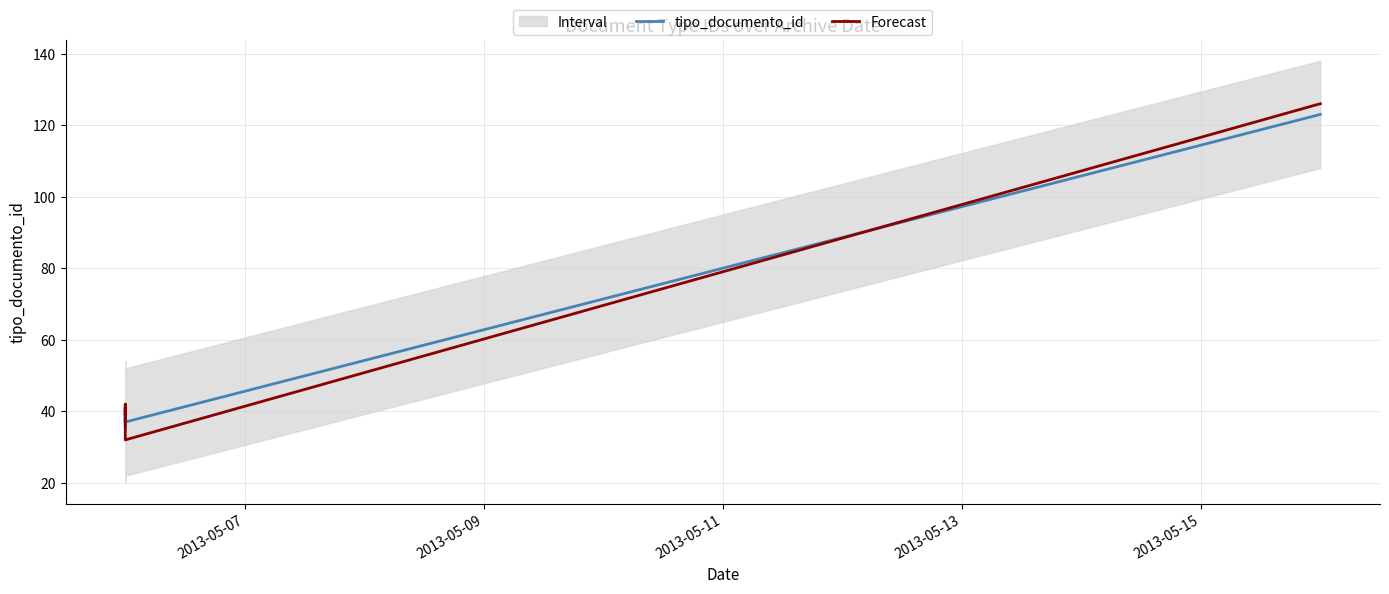

Which series has the widest spread of values?

Forecast